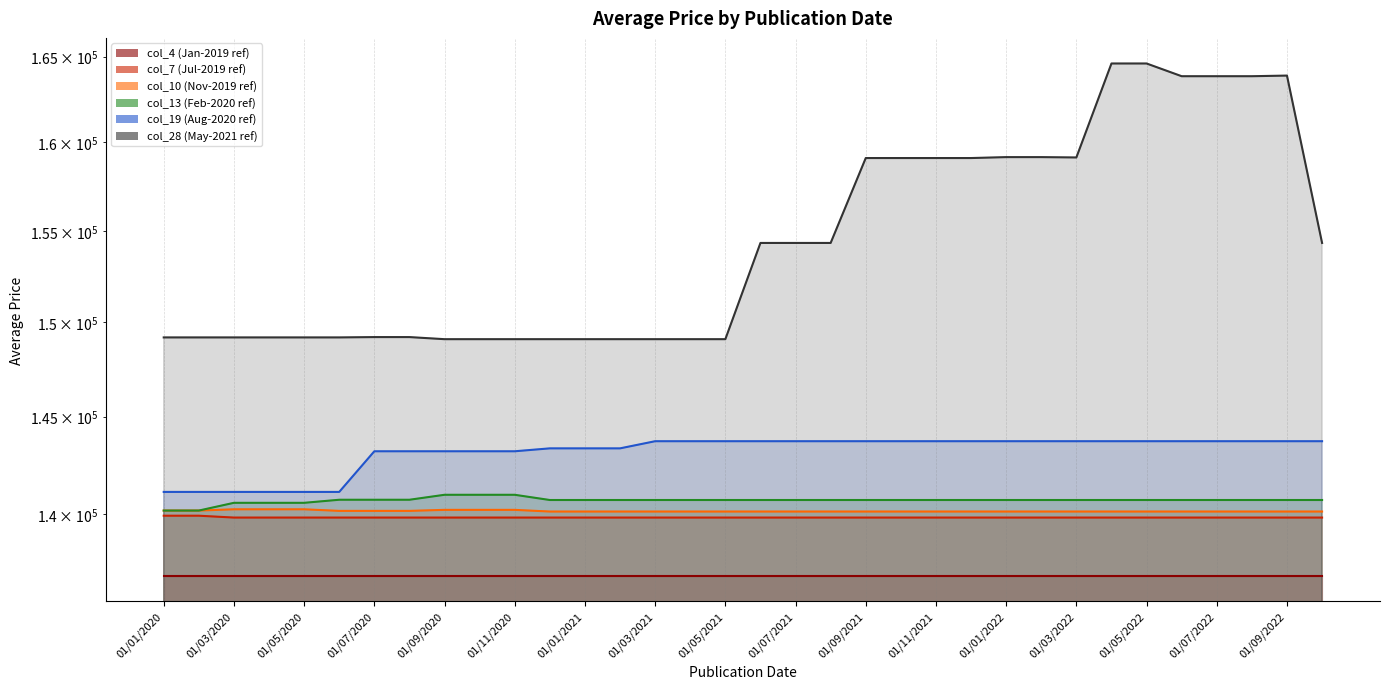

At how many categories does at least one series exceed 154424?

13